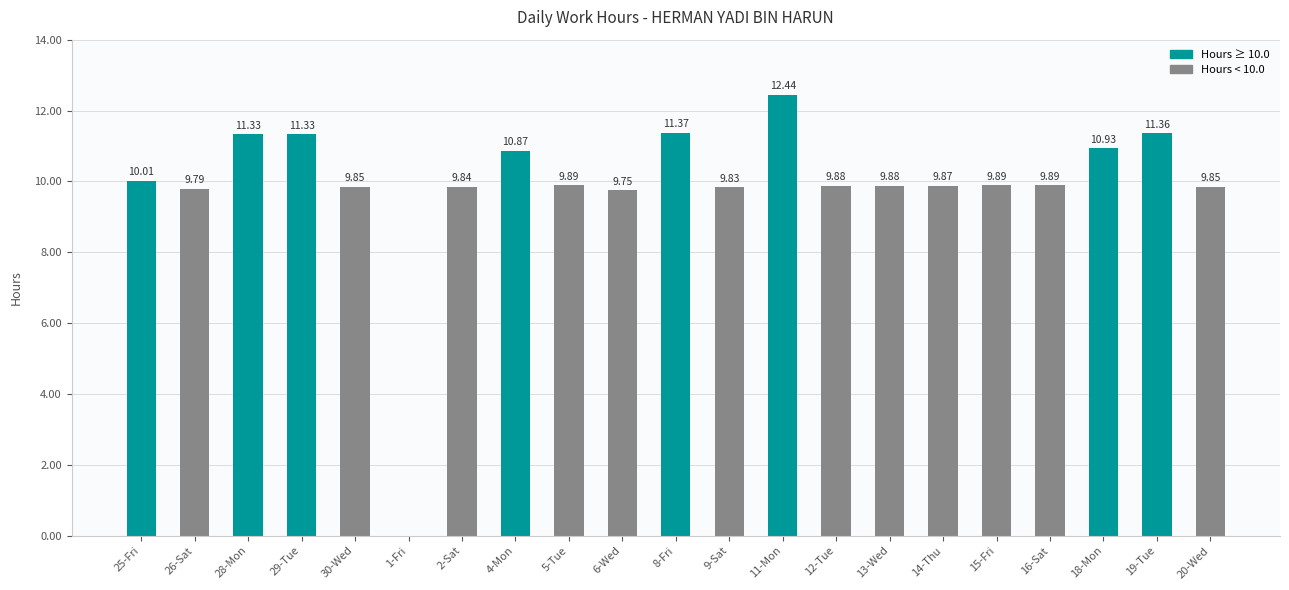

Count the number of categories in the chart.

21